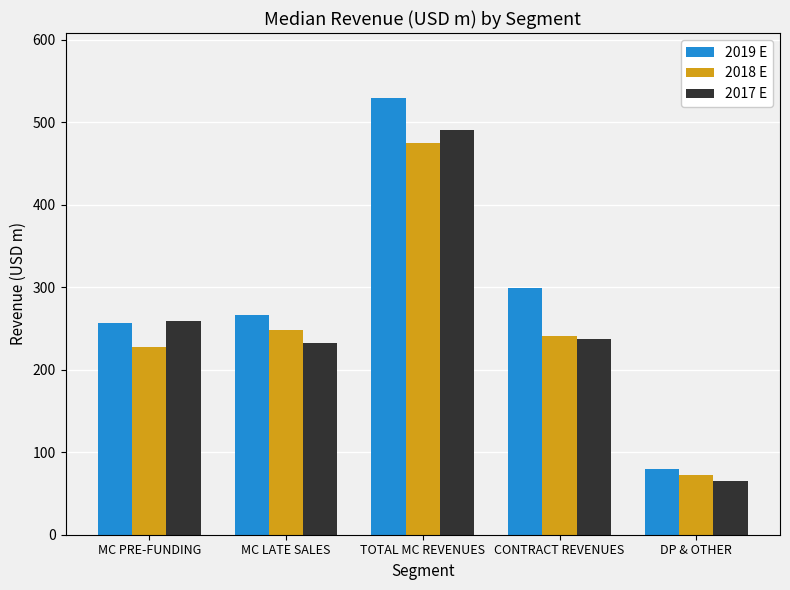

Does the chart contain any negative values?

No